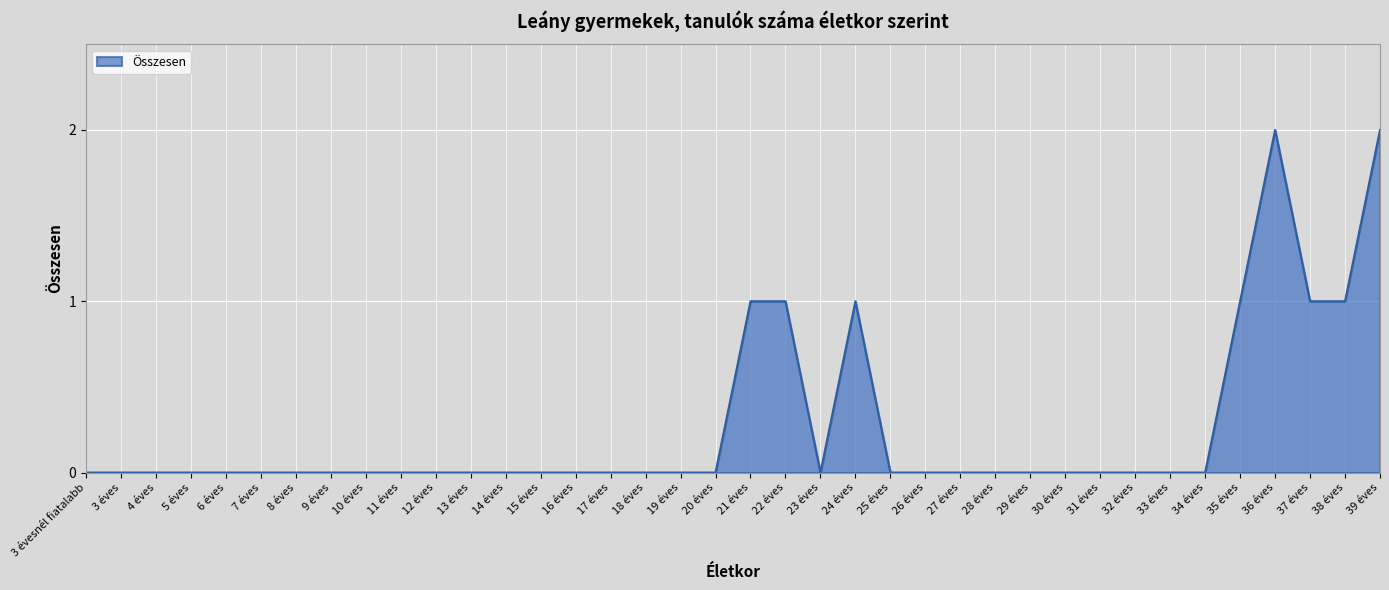

Reading right to left, list all the values displayed in this chart.

2	1	1	2	1	0	0	0	0	0	0	0	0	0	0	1	0	1	1	0	0	0	0	0	0	0	0	0	0	0	0	0	0	0	0	0	0	0